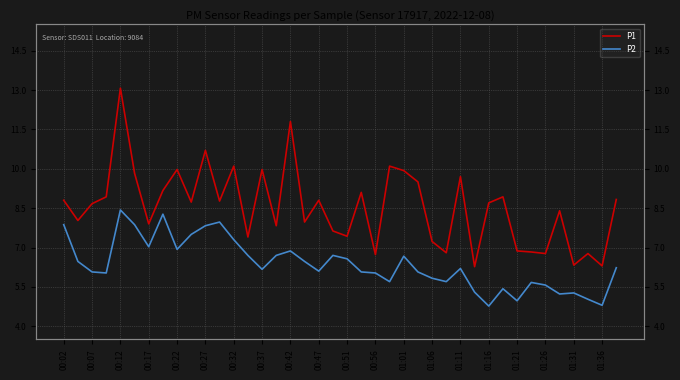

Where does the P1 series first go above 8?

00:02